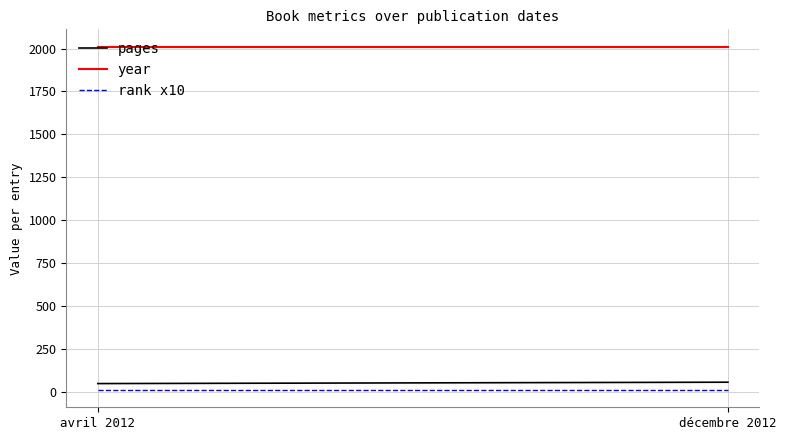

What are all the series names shown in the legend?

pages, year, rank x10